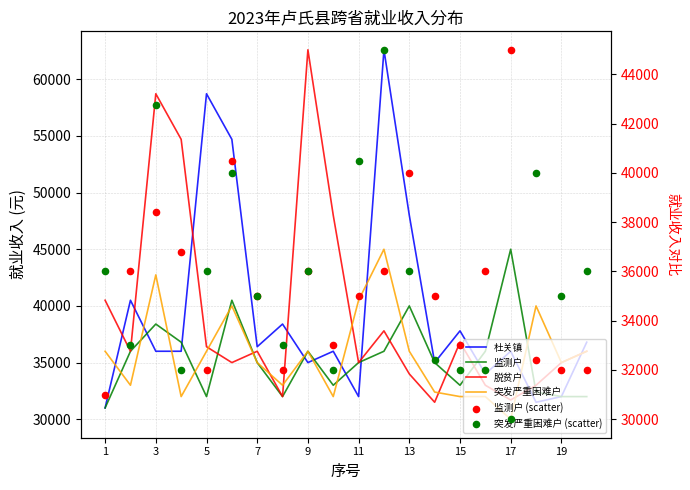

Is the value of 突发严重困难户 (scatter) at 19 greater than the value of 脱贫户 at 17?

No